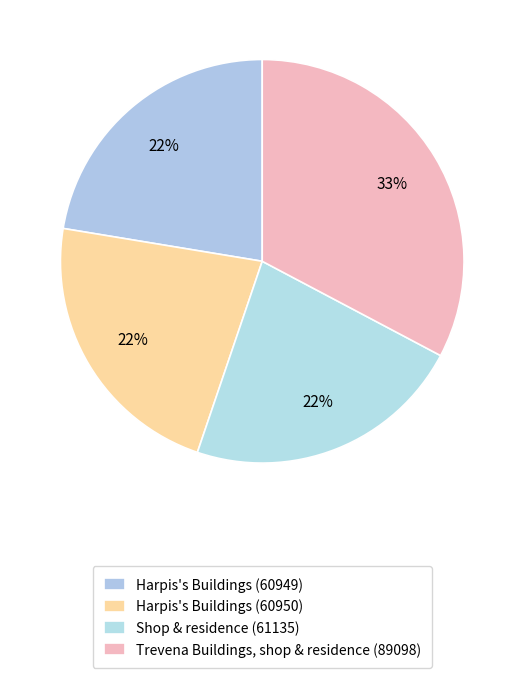

How many slices are in this pie chart?

4